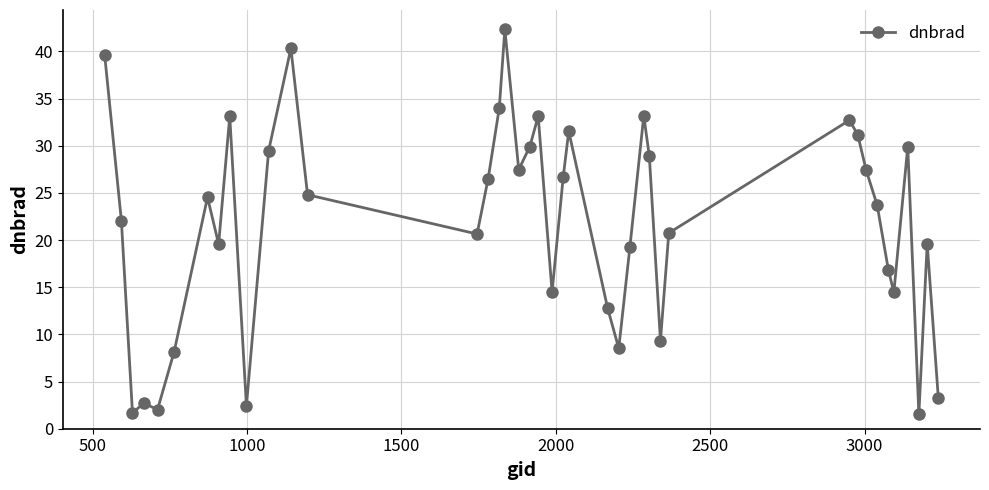

What is the value of the 13th point from the left?

24.8